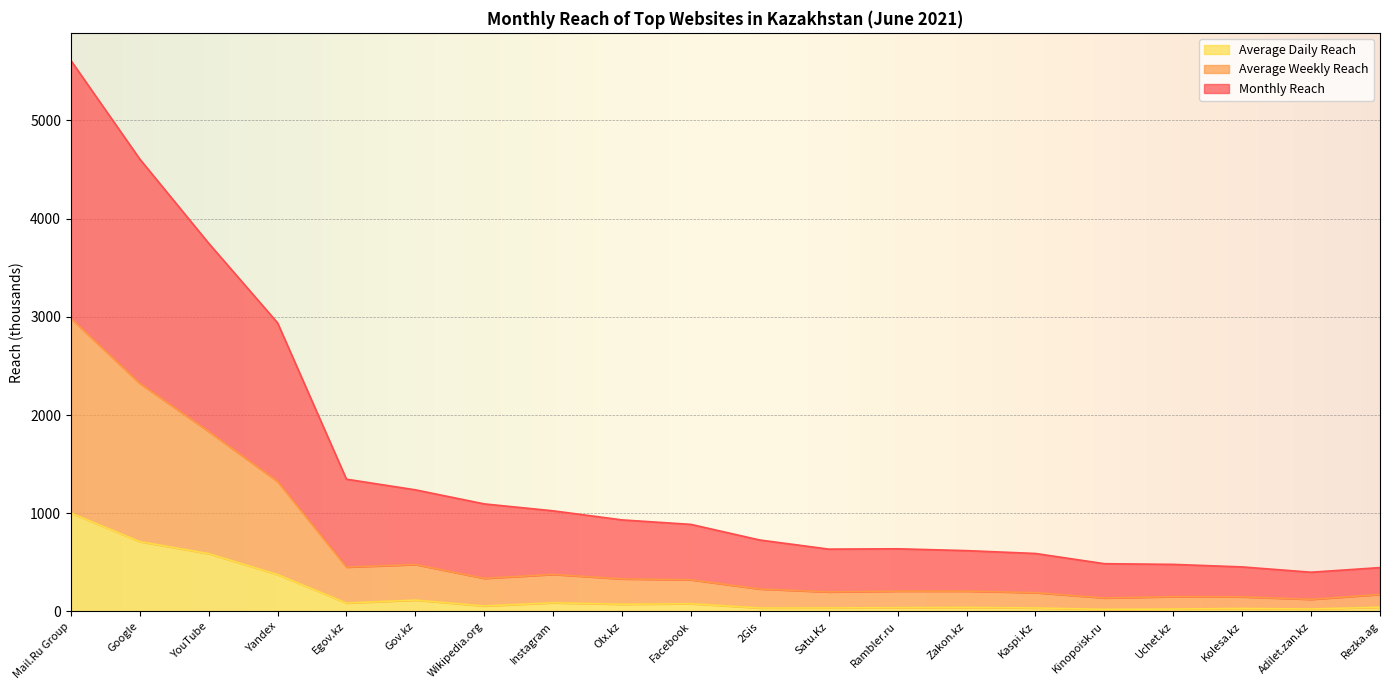

Reading right to left, what are all the values shown in this chart?

Monthly Reach: 447.0	399.8	453.8	479.7	486.6	590.7	619.7	638.3	635.1	727.6	886.7	932.5	1024.8	1095.4	1238.7	1346.9	2939.0	3749.4	4606.6	5610.4
Average Weekly Reach: 174.1	123.8	149.3	151.2	137.7	192.0	207.3	207.2	199.0	228.9	322.7	331.7	377.6	337.5	478.2	452.0	1324.2	1833.0	2322.7	2984.1
Average Daily Reach: 43.4	25.6	31.2	24.8	21.8	36.2	41.1	38.6	36.5	35.9	79.1	73.6	89.0	56.1	116.5	86.2	376.0	589.2	711.9	1002.7